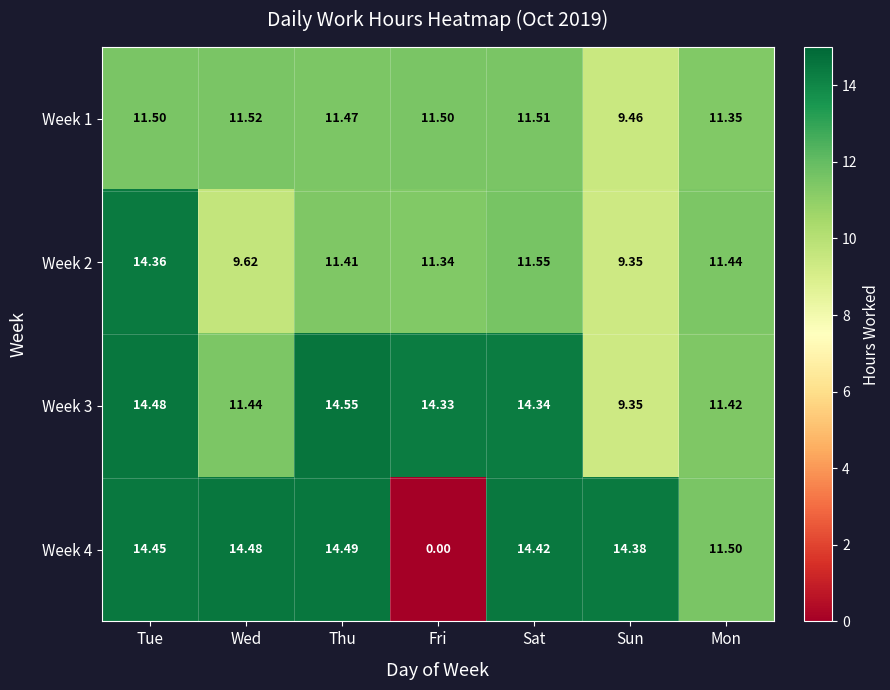

List the series in order of their peak value, lowest first.

Week 1, Week 2, Week 4, Week 3